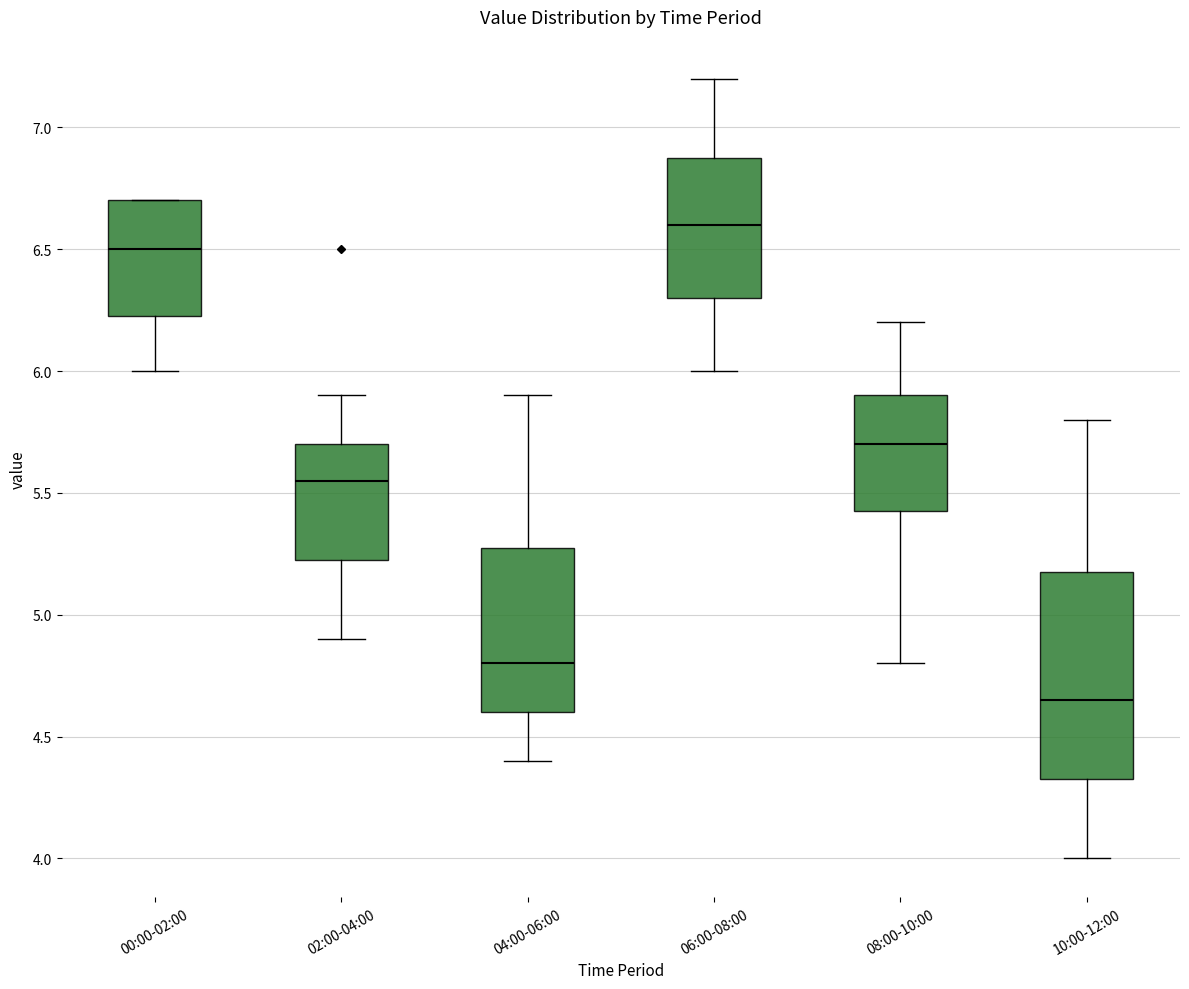

Which box has the lowest median line?

10:00-12:00